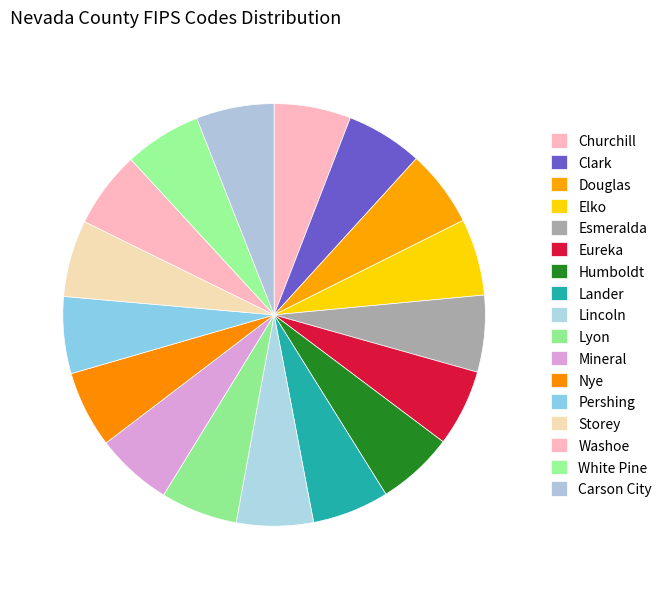

How many slices are in this pie chart?

17